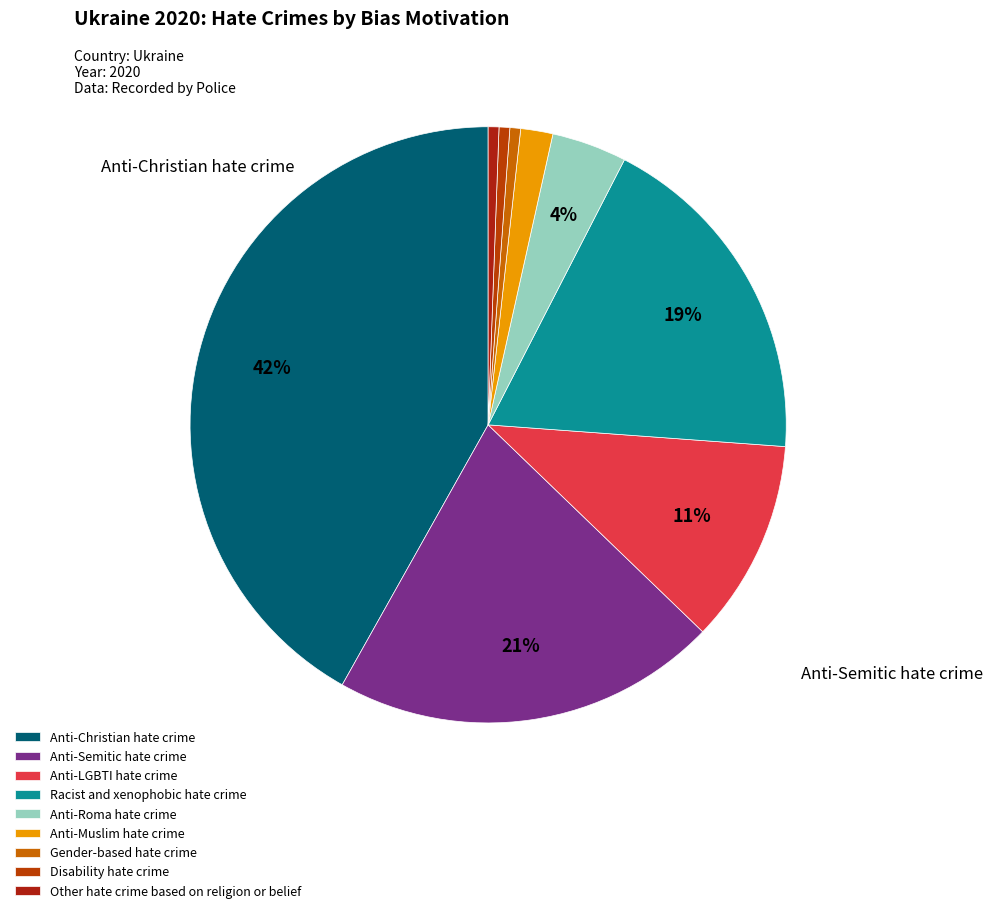

What percentage is the Anti-LGBTI hate crime slice, to the nearest percent?

11%